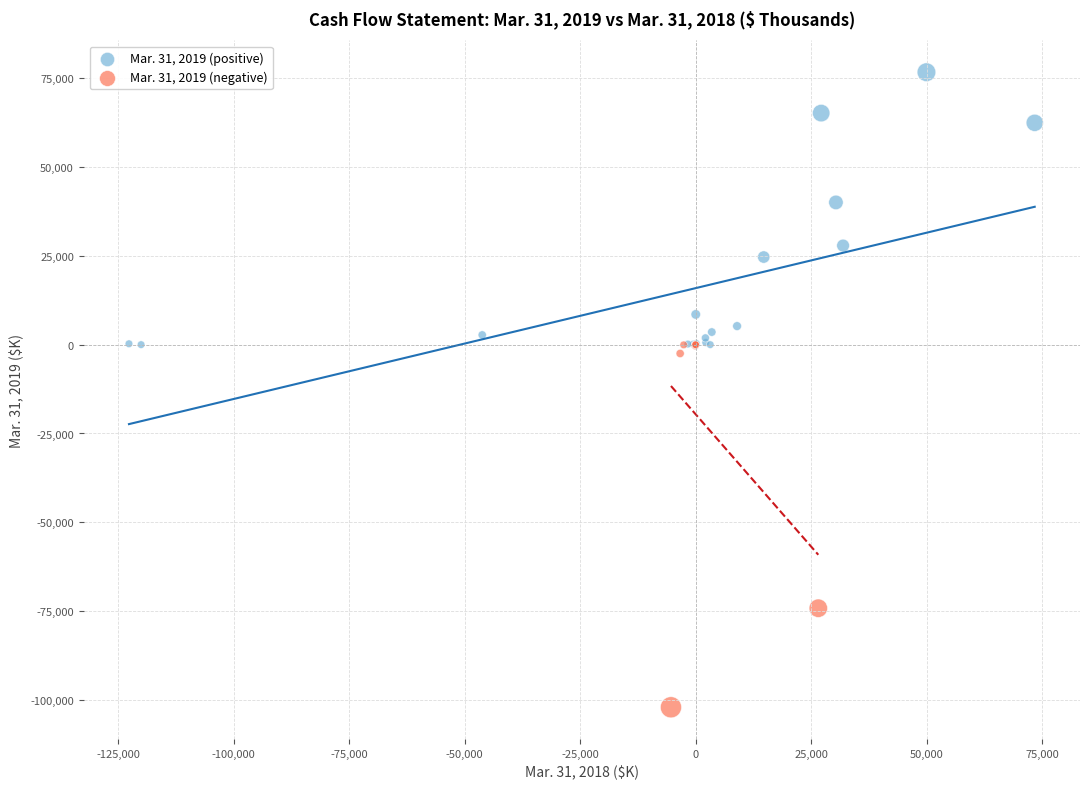

Which series reaches the maximum Y coordinate?

Mar. 31, 2019 (positive)